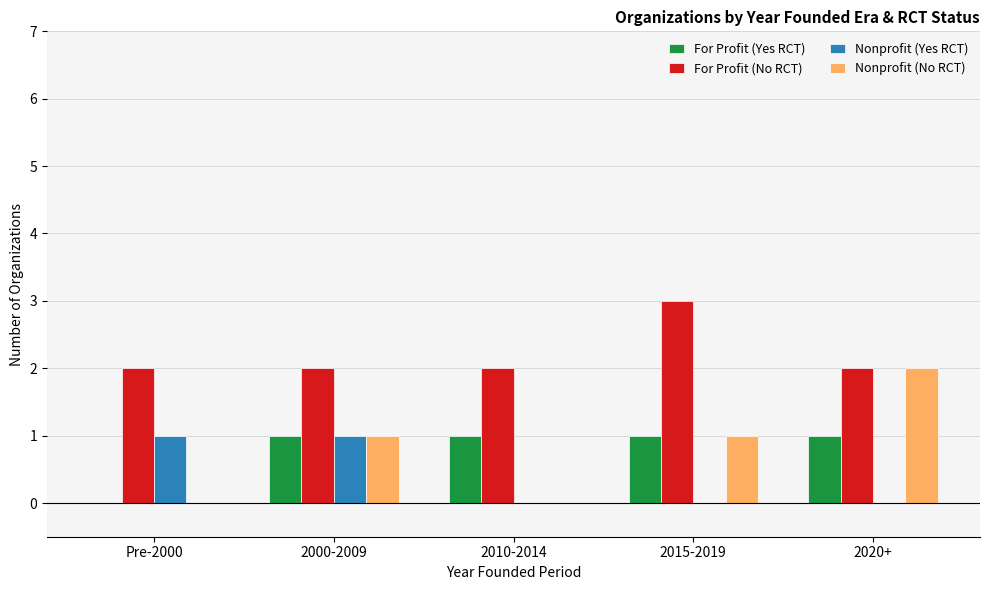

Which label corresponds to the largest value in the chart?

2015-2019